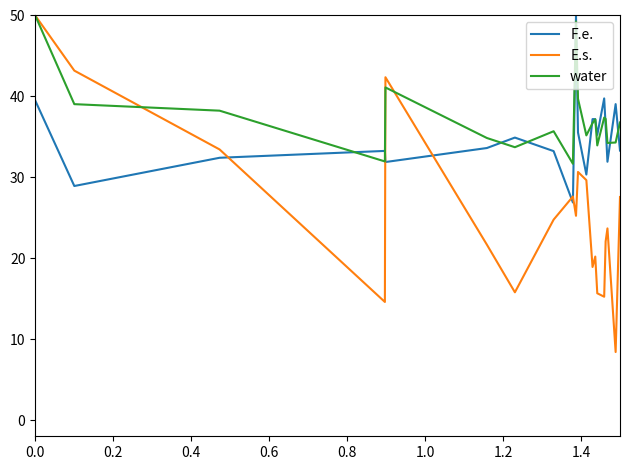

How many values in the F.e. series are below 34?

10